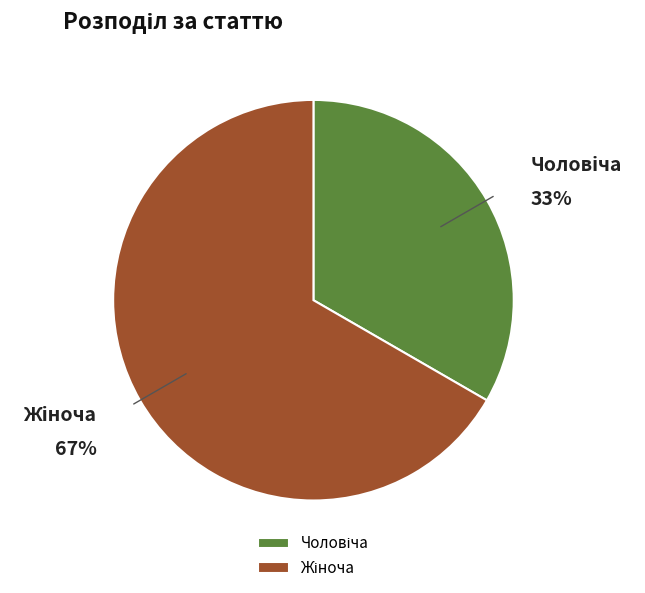

To the nearest percent, what is the average slice percentage?

50%